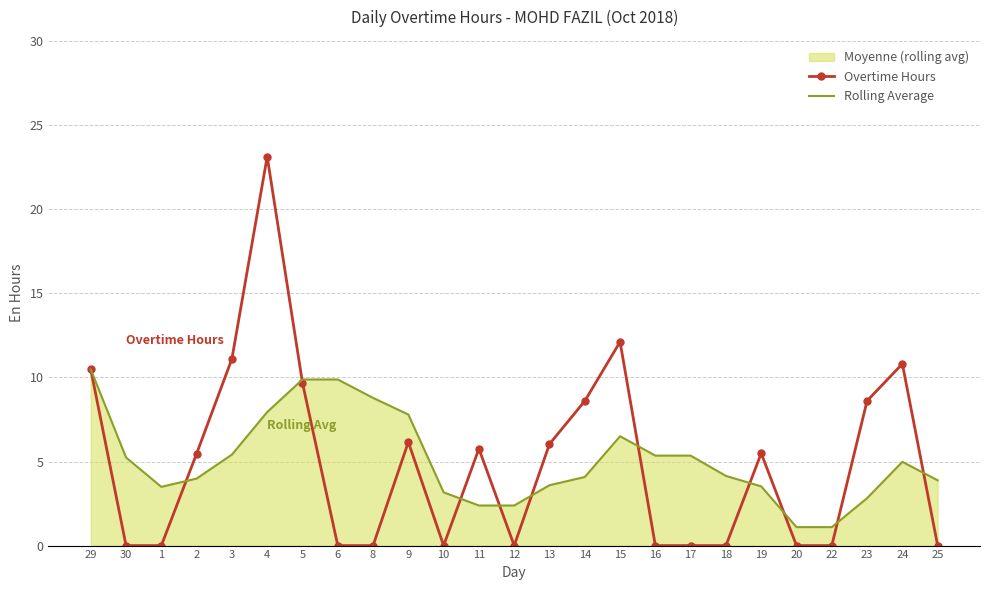

At how many categories does at least one series exceed 14?

1